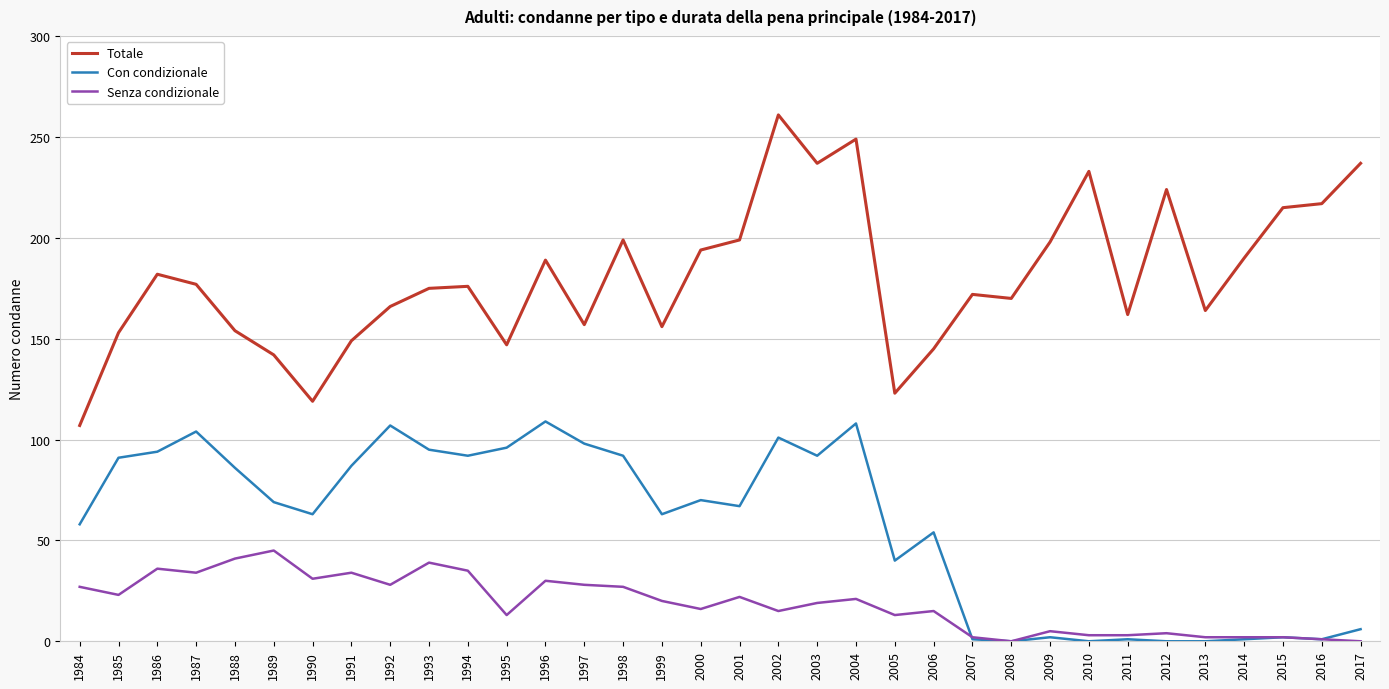

List the series in order of their overall mean, lowest first.

Senza condizionale, Con condizionale, Totale